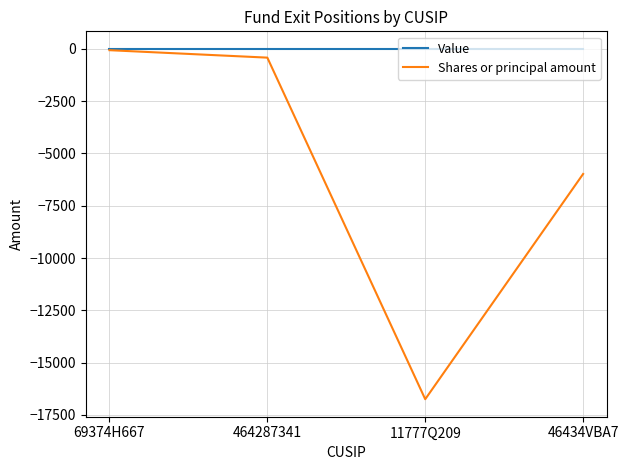

Reading left to right, extract all data points from this chart.

Value: 69374H667=0	464287341=0	11777Q209=0	46434VBA7=0
Shares or principal amount: 69374H667=-64	464287341=-420	11777Q209=-16750	46434VBA7=-5982